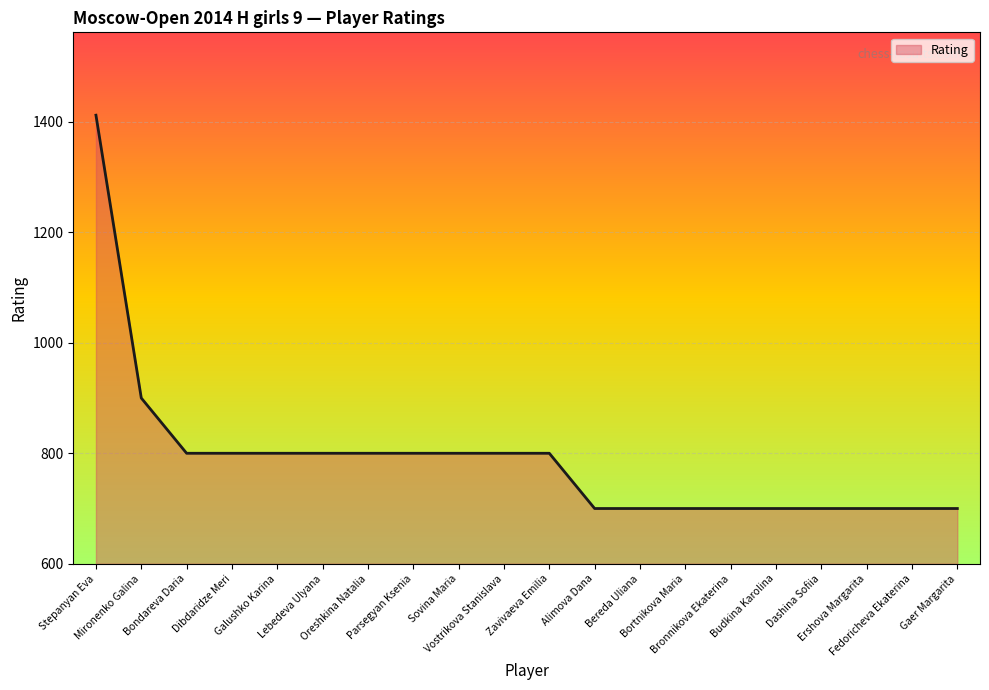

What is the maximum value shown in the chart?

1412